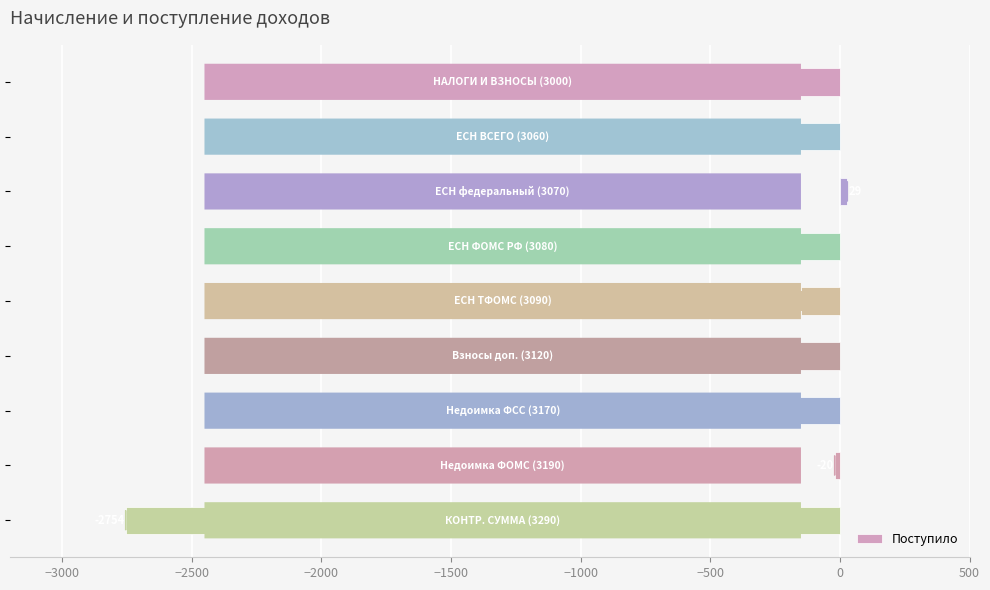

What is the value of the 5th bar from the top?

-149